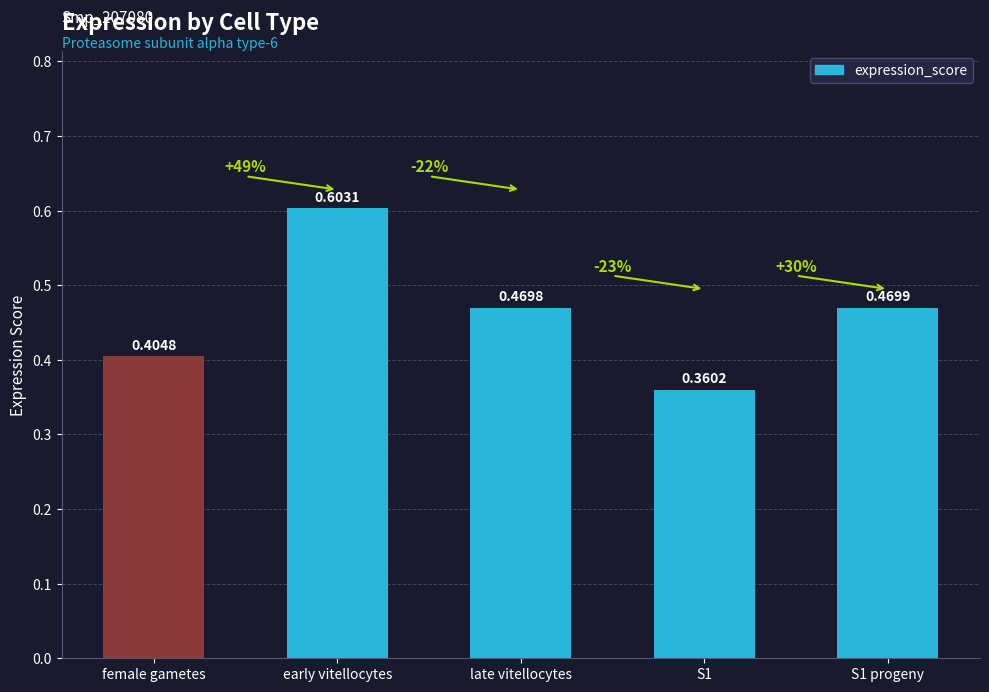

Rank the categories by value from lowest to highest.

S1, female gametes, late vitellocytes, S1 progeny, early vitellocytes